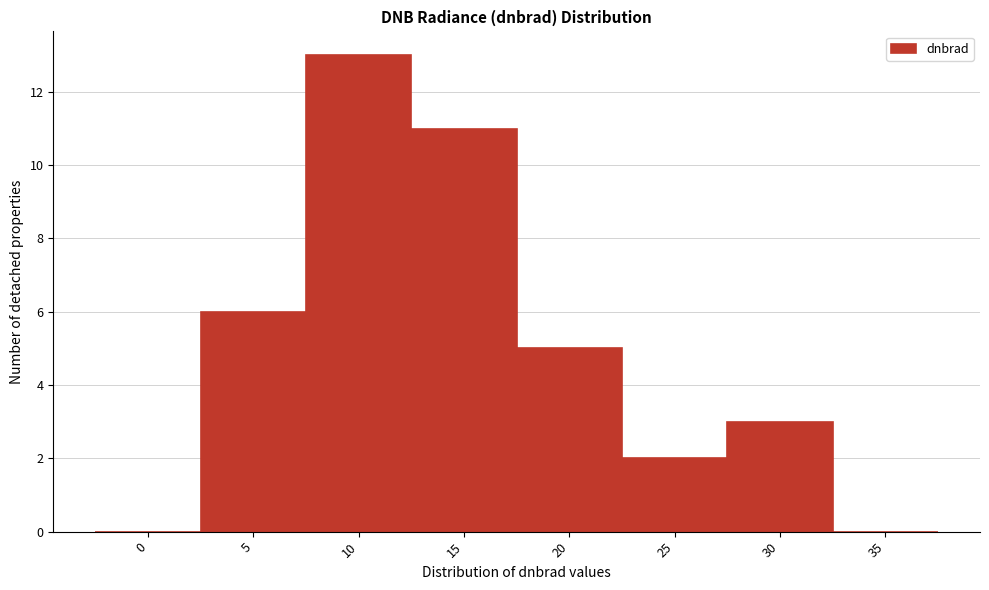

Reading left to right, extract all data points from this chart.

0=0	5=6	10=13	15=11	20=5	25=2	30=3	35=0